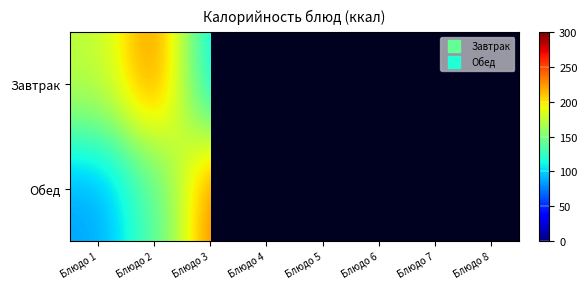

True or false: Обед has a value of 71.0 at Блюдо 6.

True